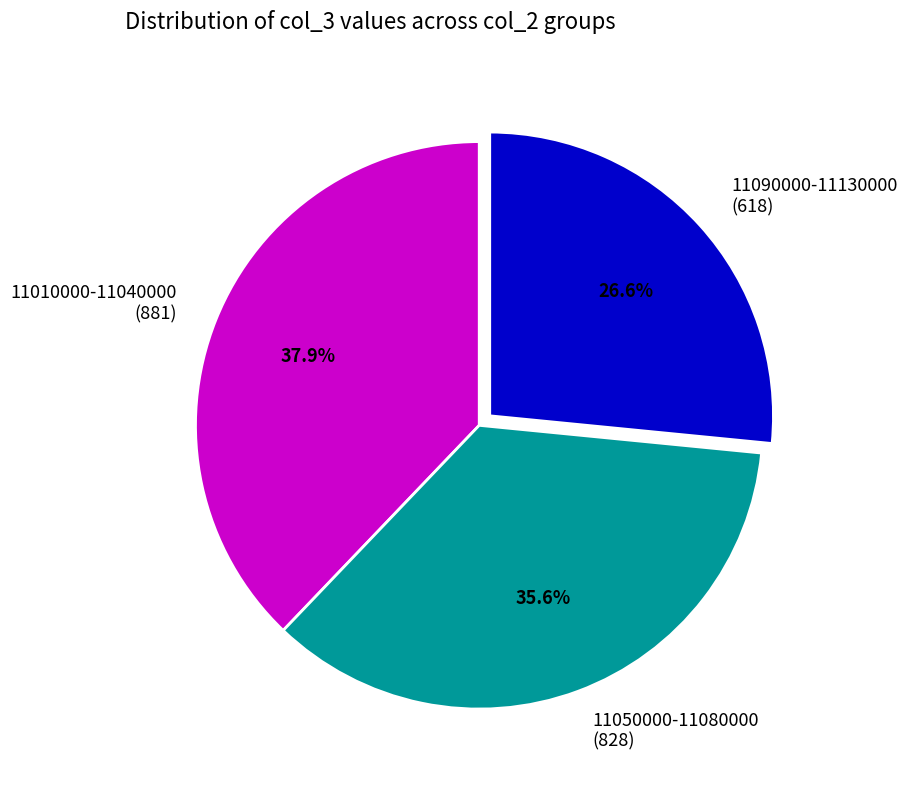

Rank the categories by value from highest to lowest.

11010000-11040000 (881), 11050000-11080000 (828), 11090000-11130000 (618)